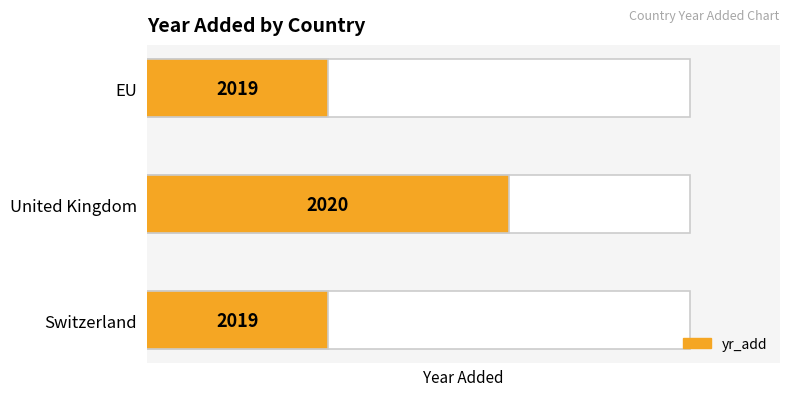

How many data points does each series have?

3